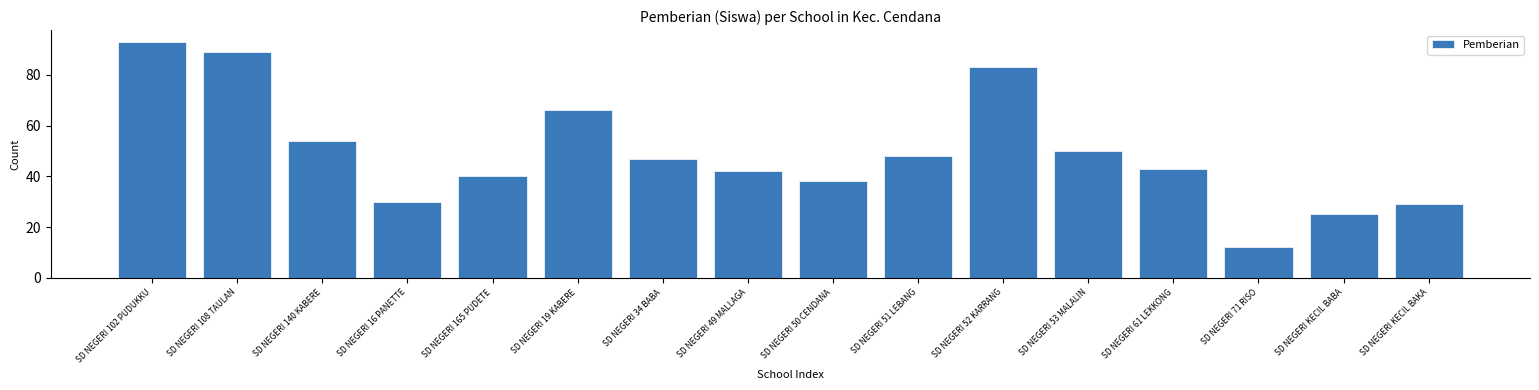

Reading left to right, list all the values displayed in this chart.

SD NEGERI 102 PUDUKKU=93	SD NEGERI 108 TAULAN=89	SD NEGERI 140 KABERE=54	SD NEGERI 16 PANETTE=30	SD NEGERI 165 PUDETE=40	SD NEGERI 19 KABERE=66	SD NEGERI 34 BABA=47	SD NEGERI 49 MALLAGA=42	SD NEGERI 50 CENDANA=38	SD NEGERI 51 LEBANG=48	SD NEGERI 52 KARRANG=83	SD NEGERI 53 MALALIN=50	SD NEGERI 61 LEKKONG=43	SD NEGERI 71 RISO=12	SD NEGERI KECIL BABA=25	SD NEGERI KECIL BAKA=29